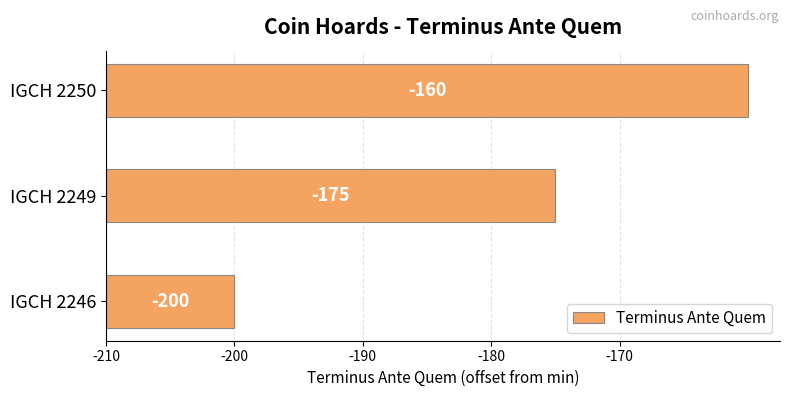

Does the chart contain any negative values?

No